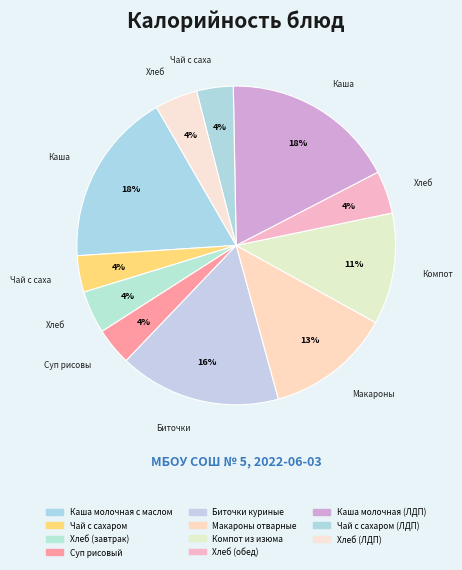

Count the number of slices in the pie.

11